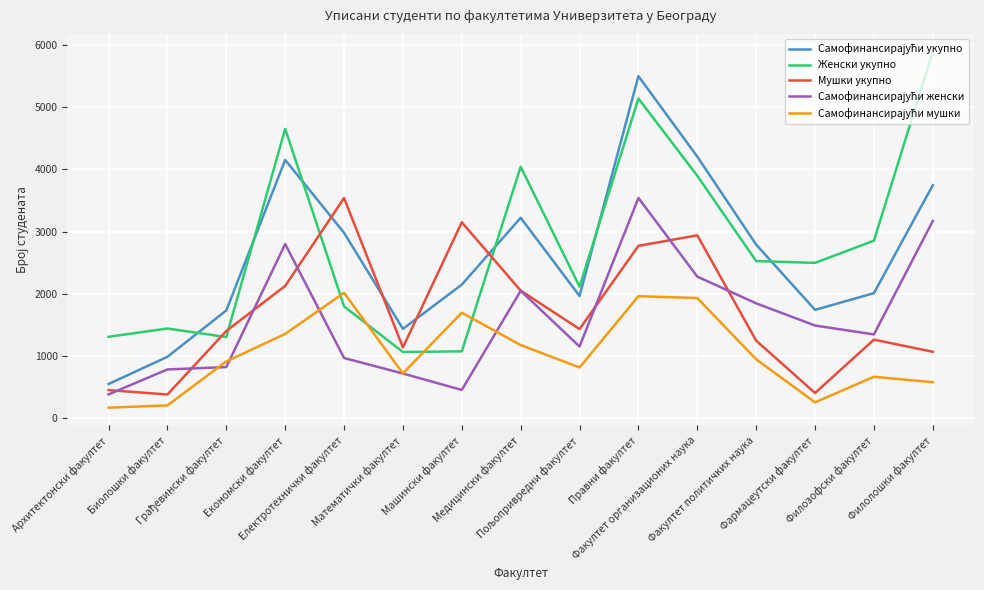

What is the highest value of the Женски укупно series?

5893